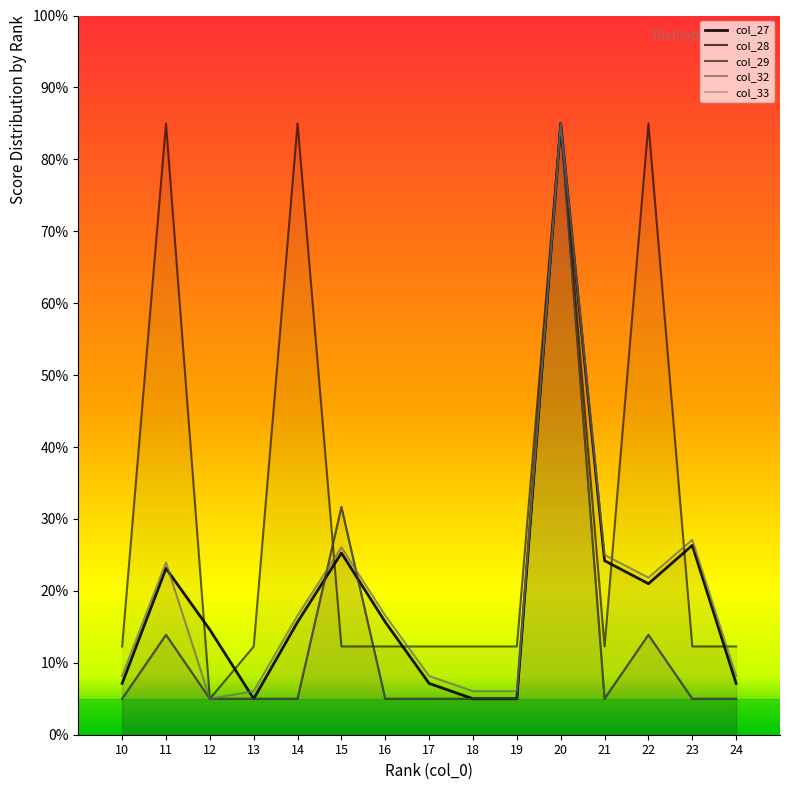

What is the value of the col_32 point at the 13th from the left?

21.8